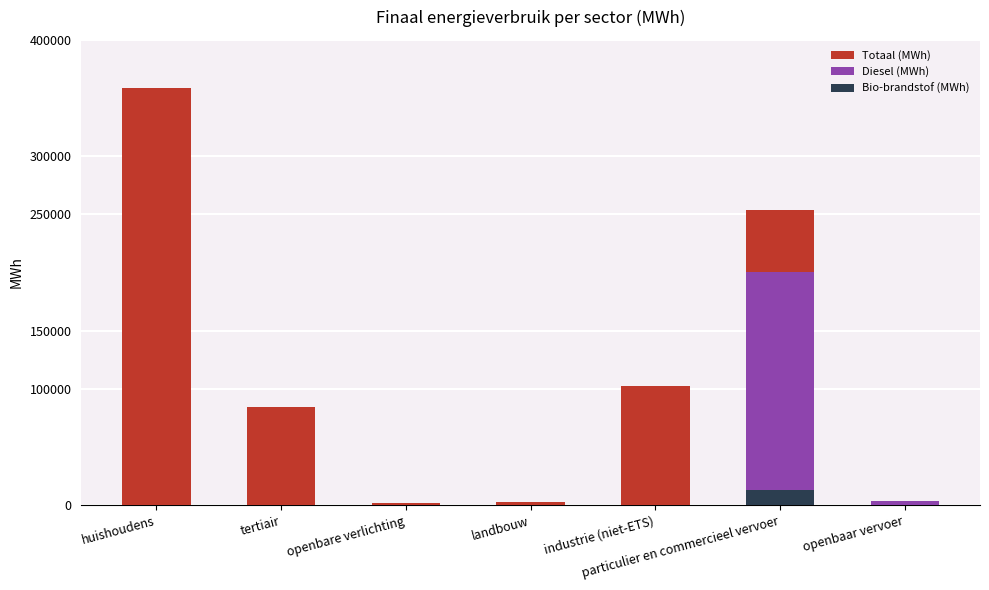

What is the difference between the Diesel (MWh) values at openbare verlichting and openbaar vervoer?

3434.9